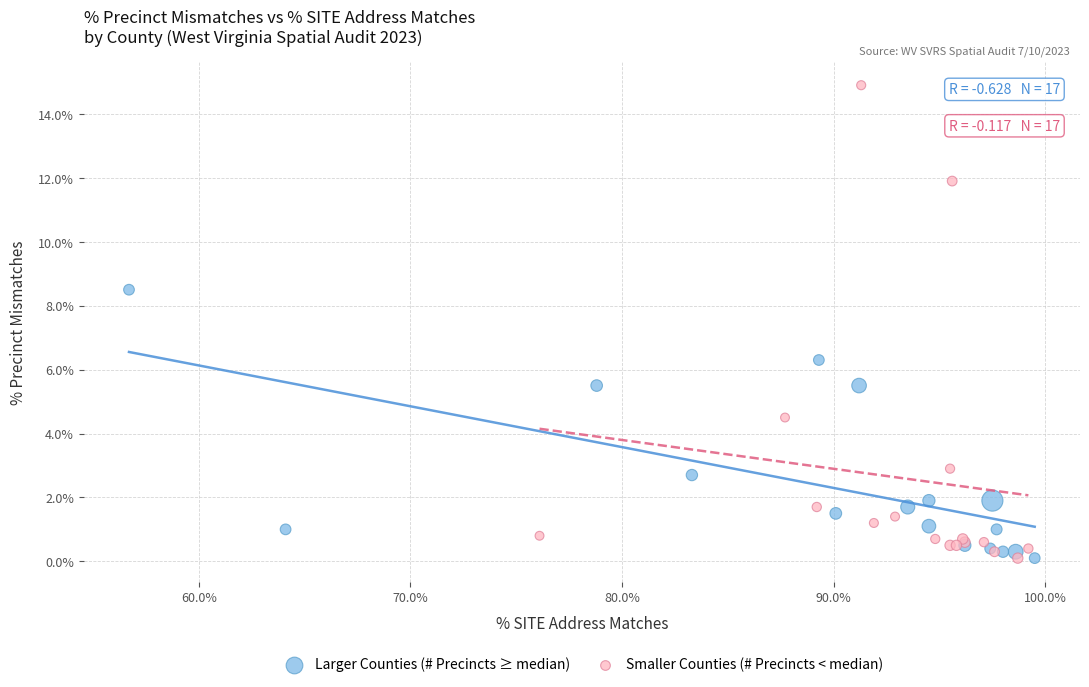

Which series has the widest spread of Y values?

Smaller Counties (# Precincts < median)